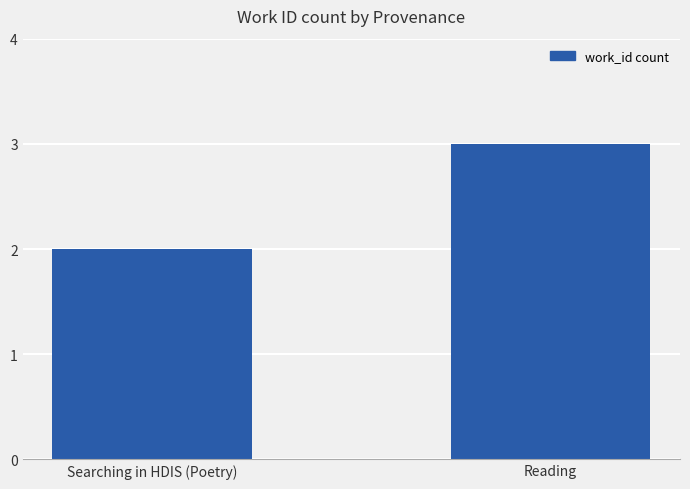

Approximately how many times larger is the value at Searching in HDIS (Poetry) compared to Reading?

0.7